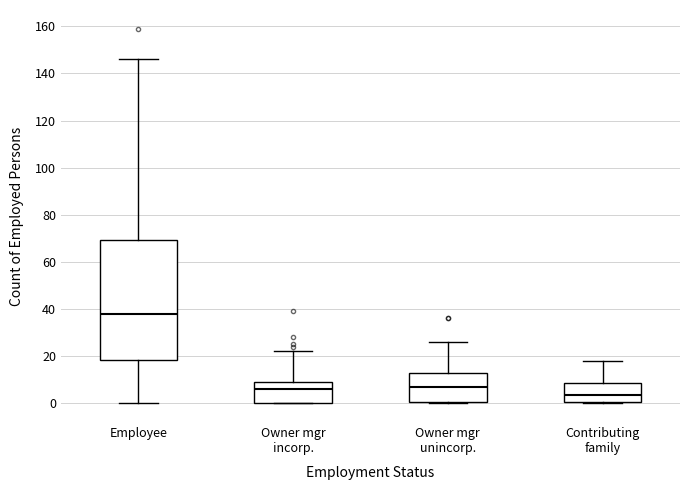

Which box's median line is the highest?

Employee